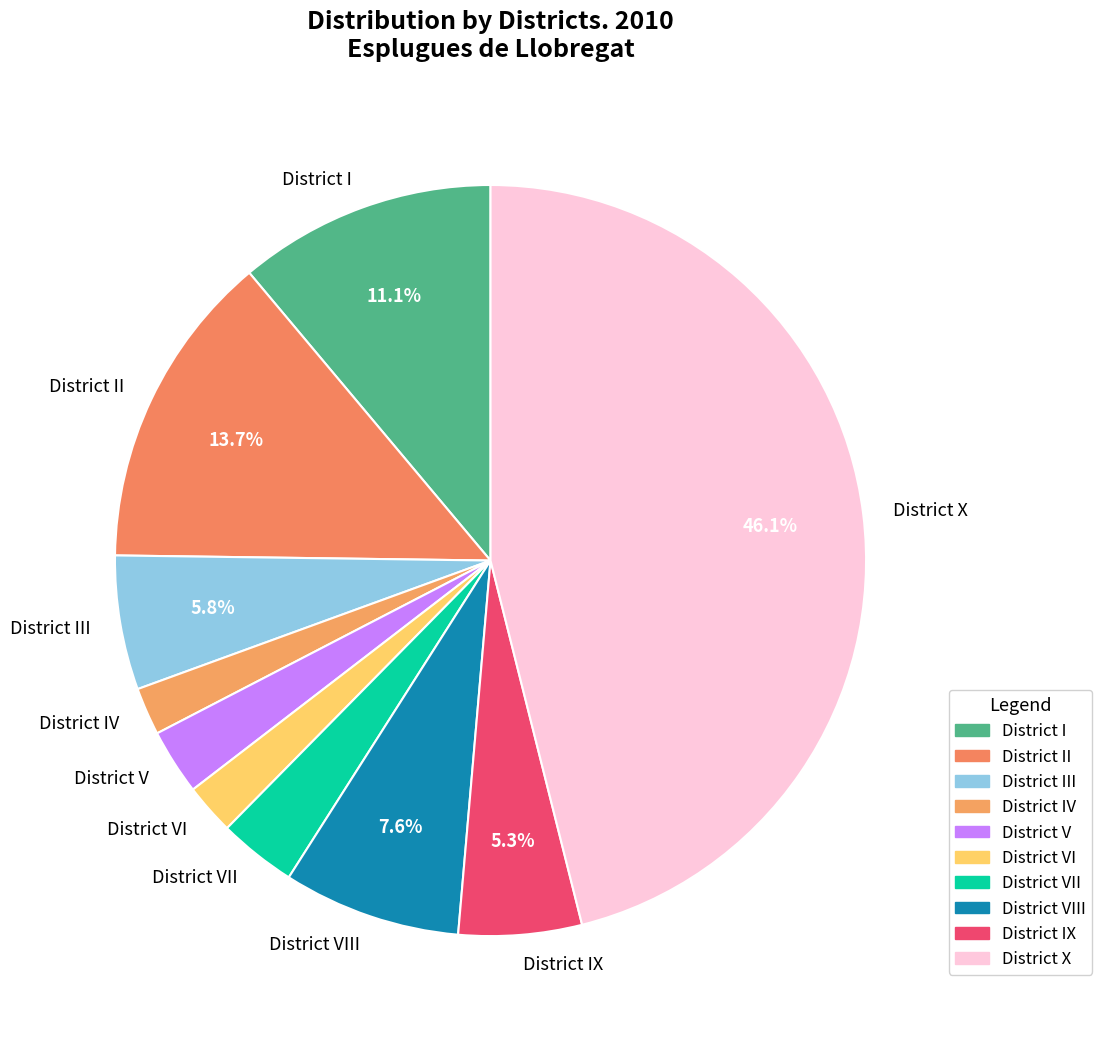

True or false: District II accounts for 1% of the total.

False